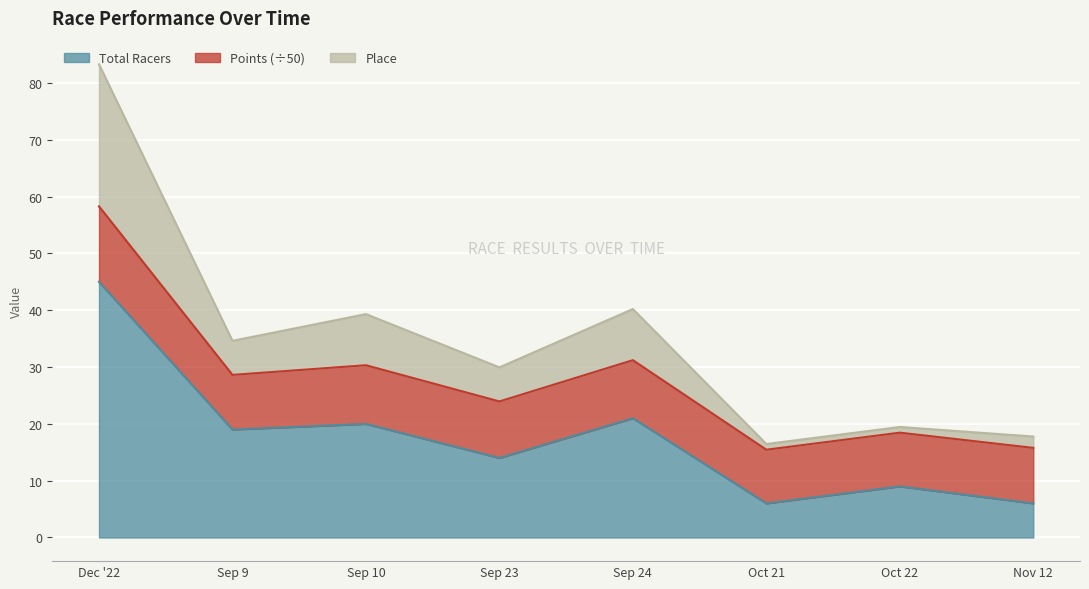

What value does the Total Racers series have at Sep 23?

14.0